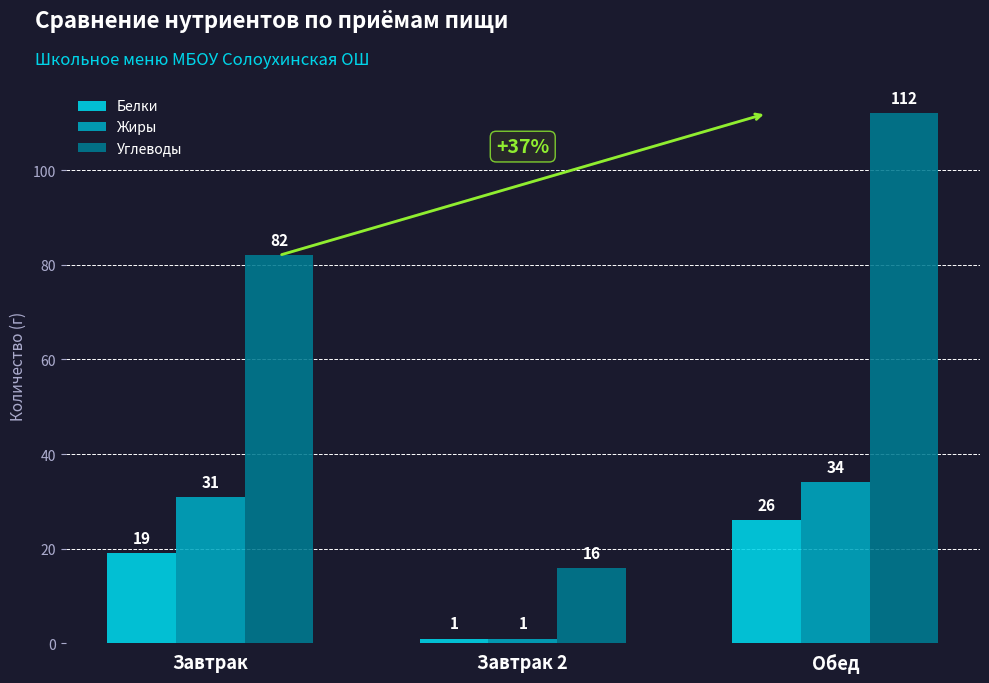

How many bars are there in each group?

3